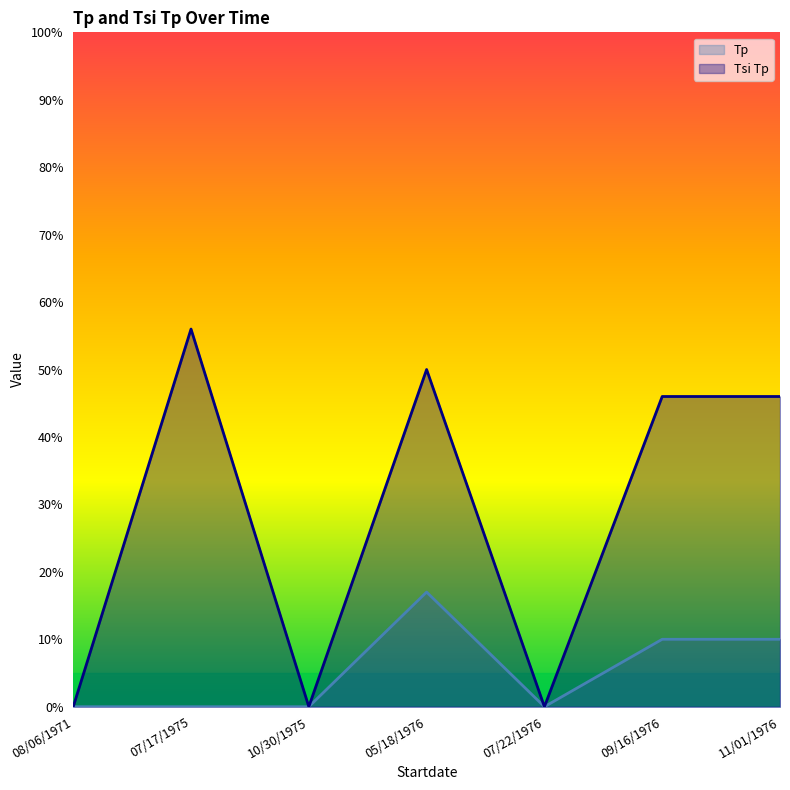

Which series has the largest total across all categories?

Tsi Tp